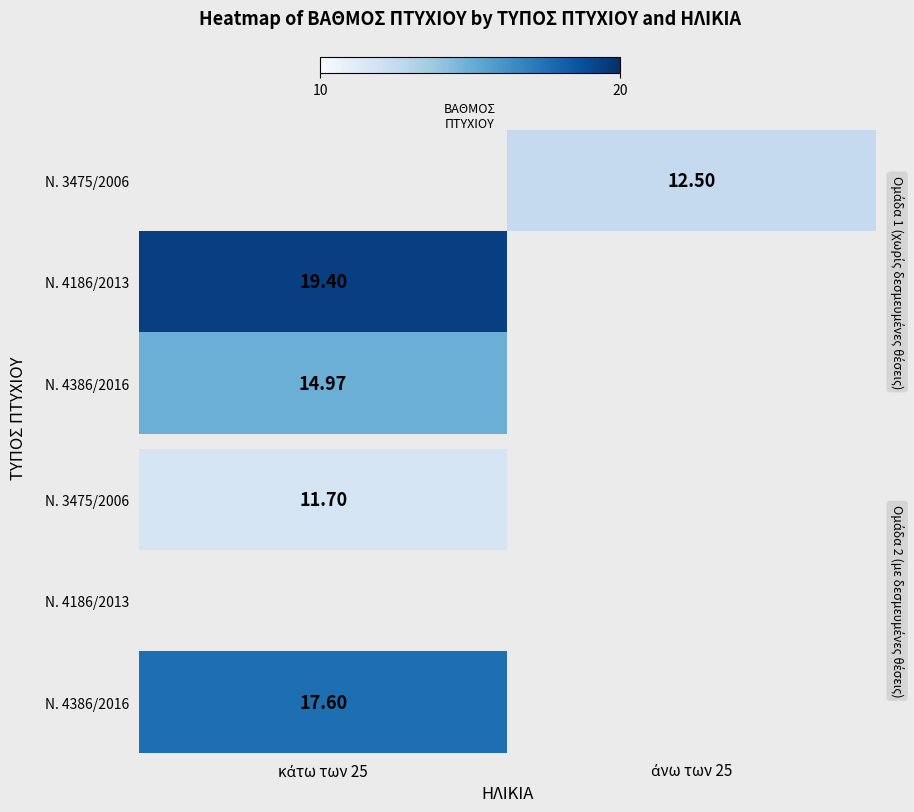

True or false: Ν. 3475/2006 has a value of 20.9 at κάτω των 25.

False